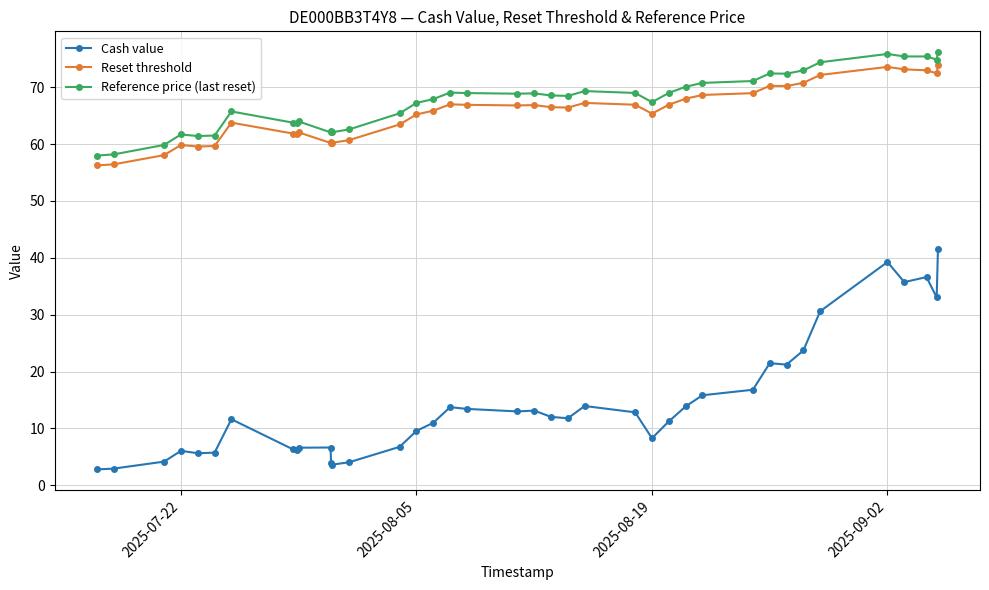

What is the value of the Reference price (last reset) point at the 3rd from the left?

59.9